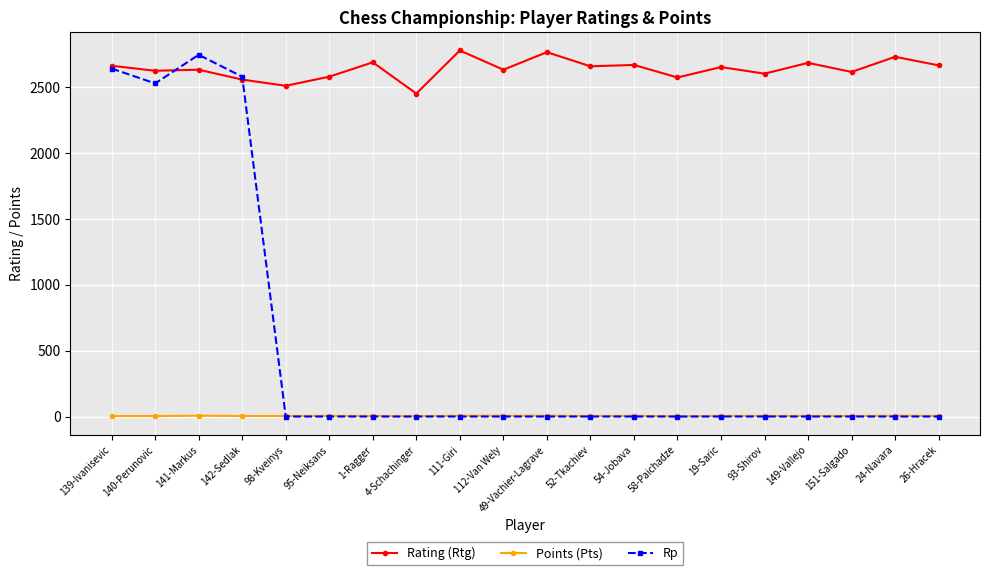

Is it true that Rp equals 3668.3 at 141-Markus?

False